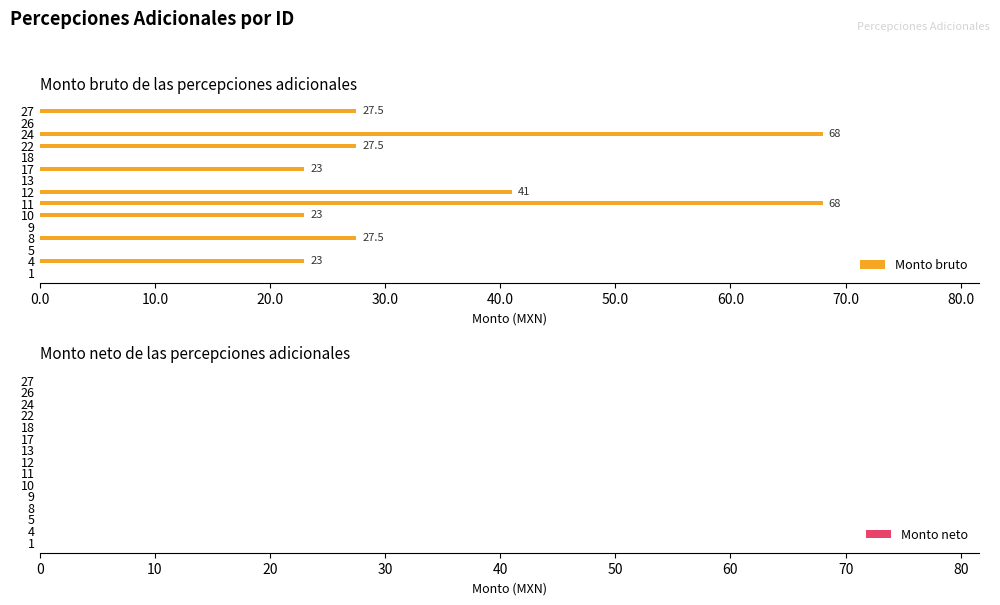

The chart shows a value of -39.5 at 18. True or false?

False